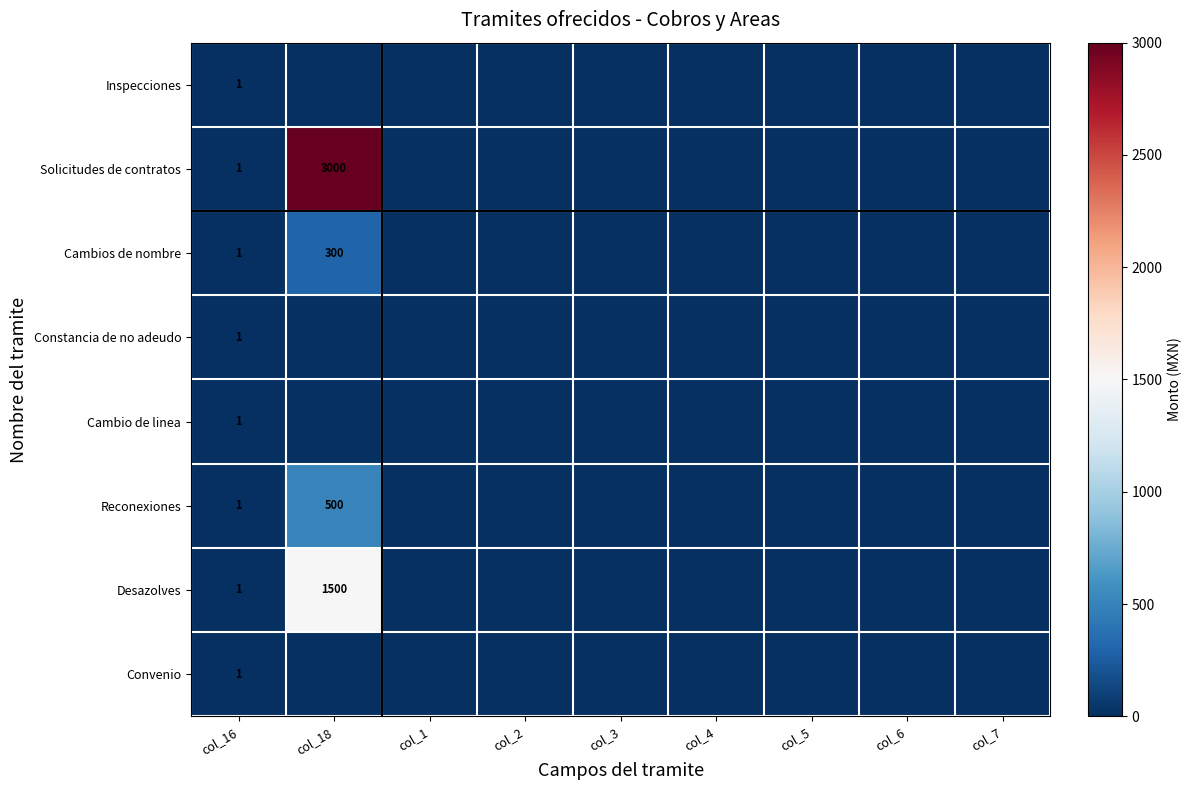

Is it true that Inspecciones equals 1 at col_16?

True